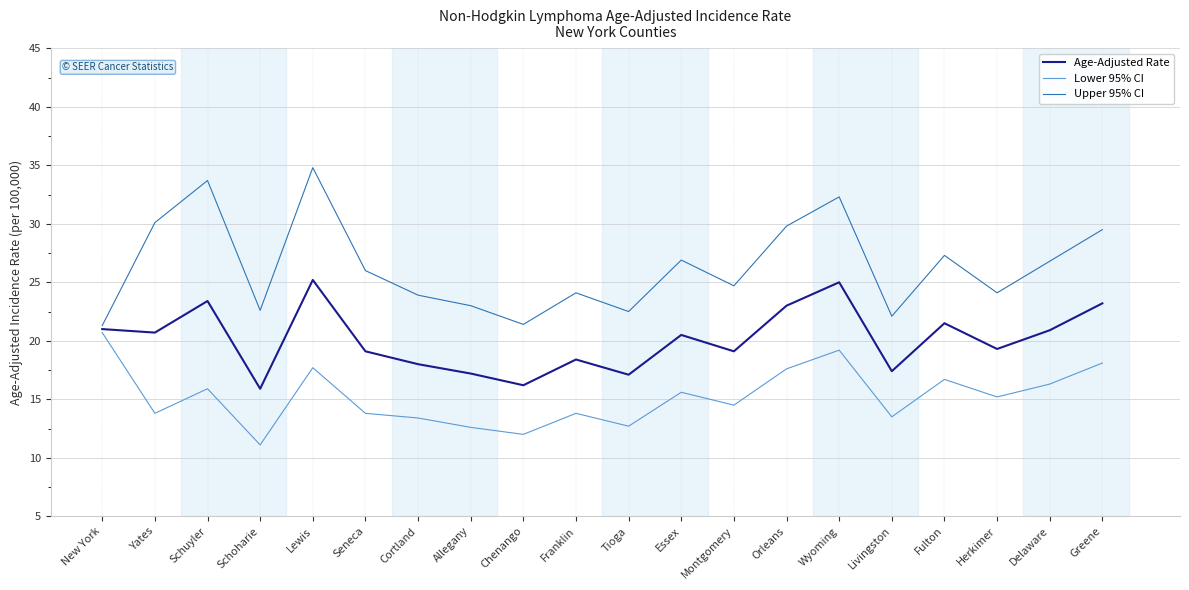

True or false: Lower 95% CI has a value of 4.8 at Essex.

False